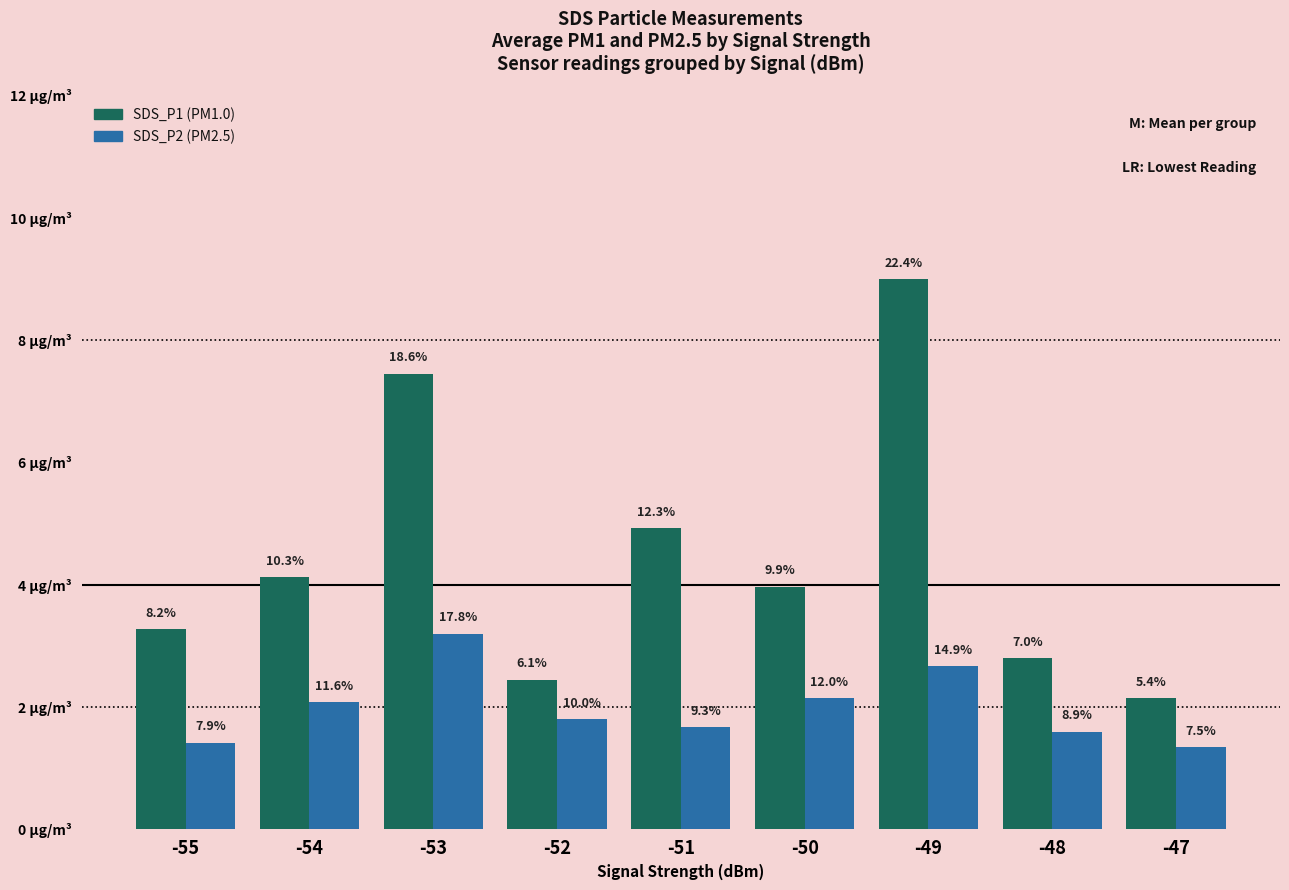

What is the spread (max minus min) of values at -54?

2.0